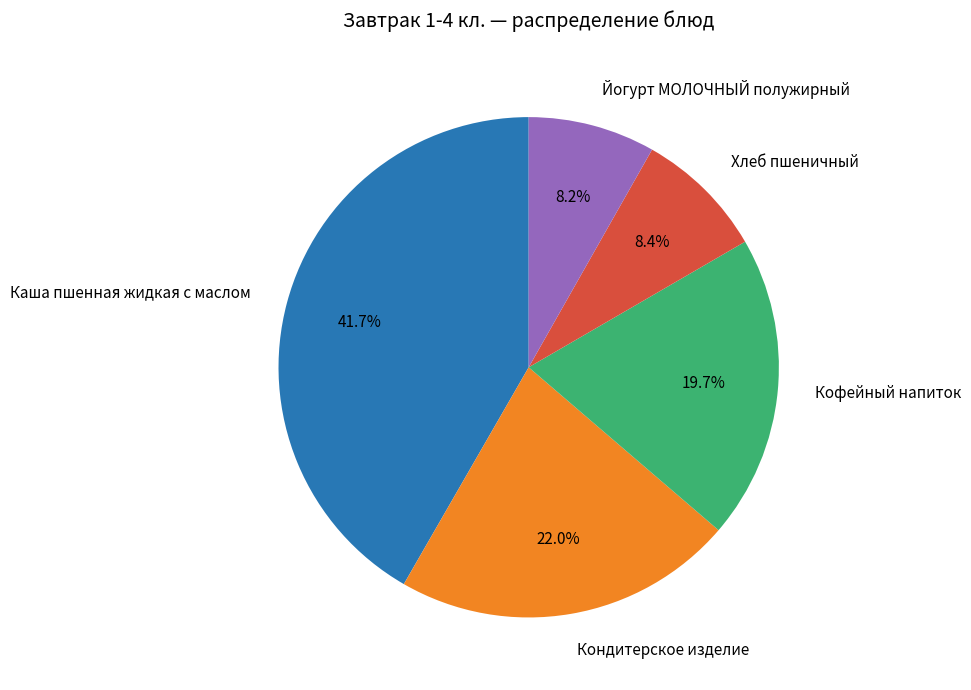

To the nearest percent, what percentage of the pie is Хлеб пшеничный?

8%